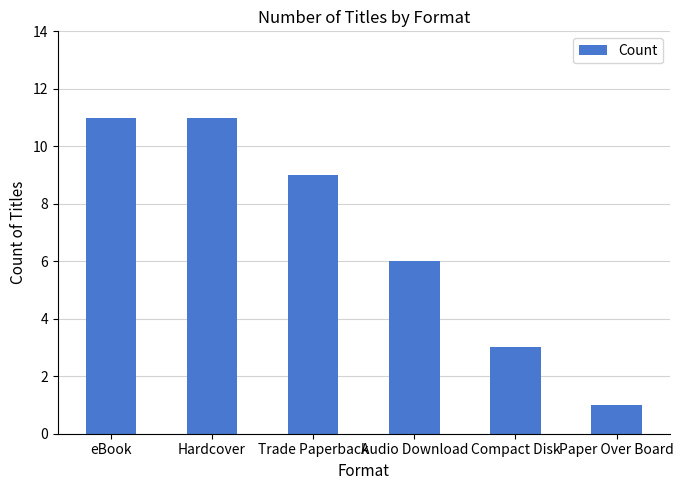

Reading left to right, transcribe all the data shown in this chart.

11	11	9	6	3	1